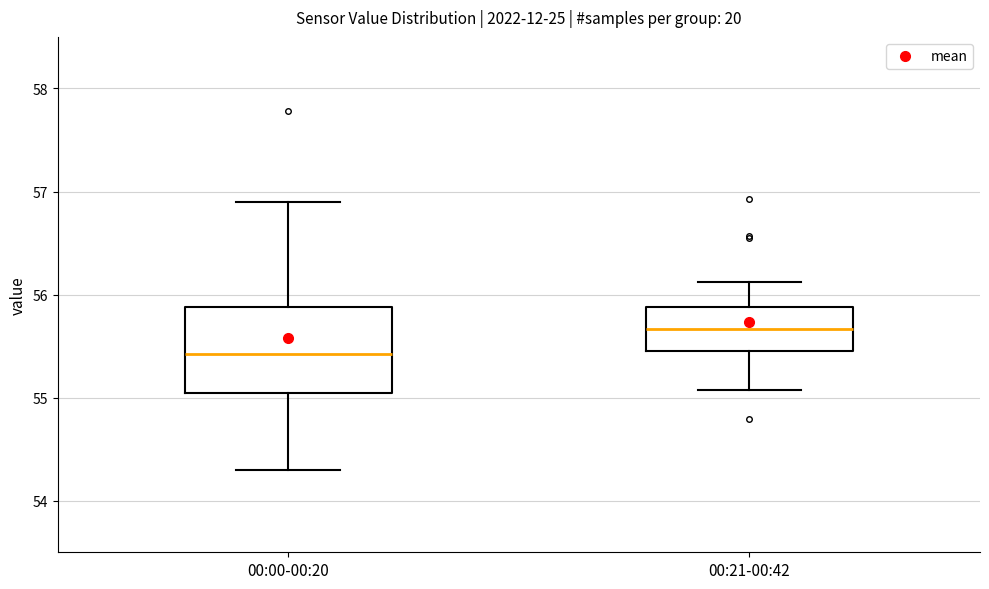

Where does the upper whisker of the box for 00:00-00:20 end on the y-axis? The values are not printed on the chart, so give them approximately, as read against the axis.

56.9